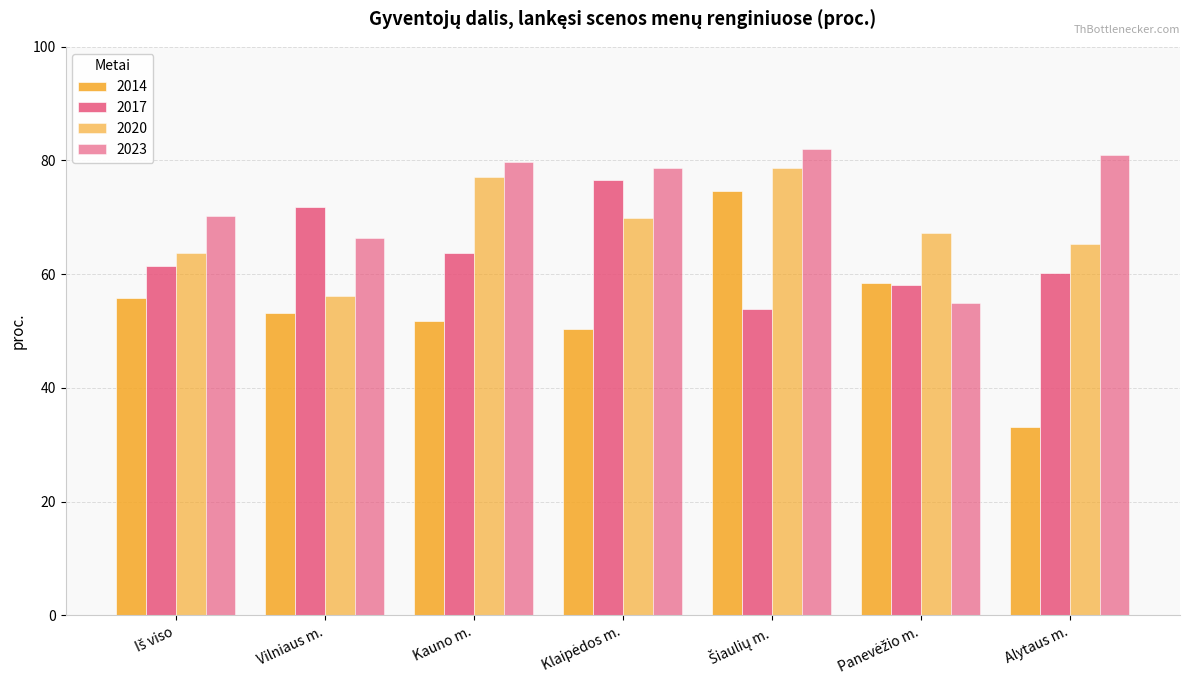

How many bars are there in each group?

4